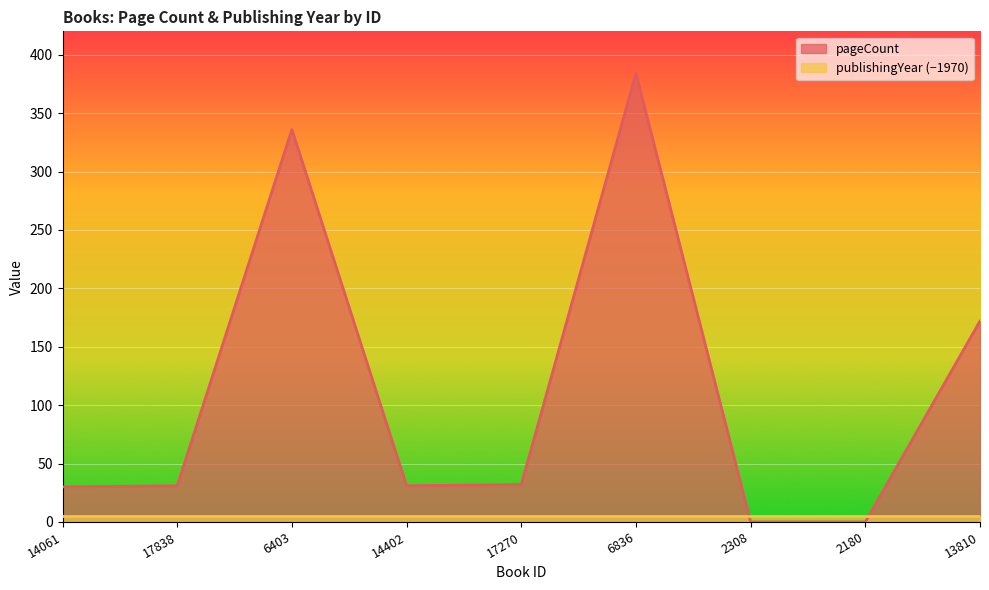

What is the change in value from 17270 to 2308?

-32